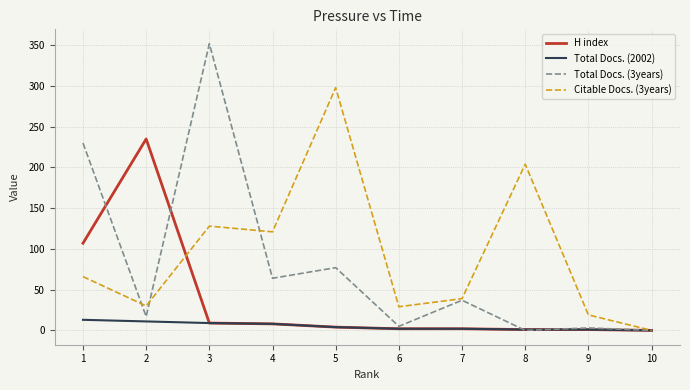

Which series has the widest spread of values?

Total Docs. (3years)